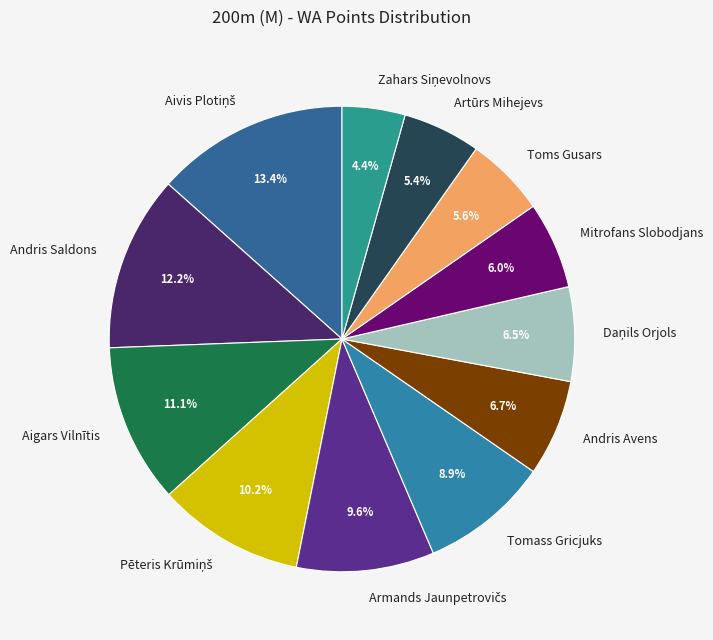

What percentage do Toms Gusars and Artūrs Mihejevs together represent?

11.0%